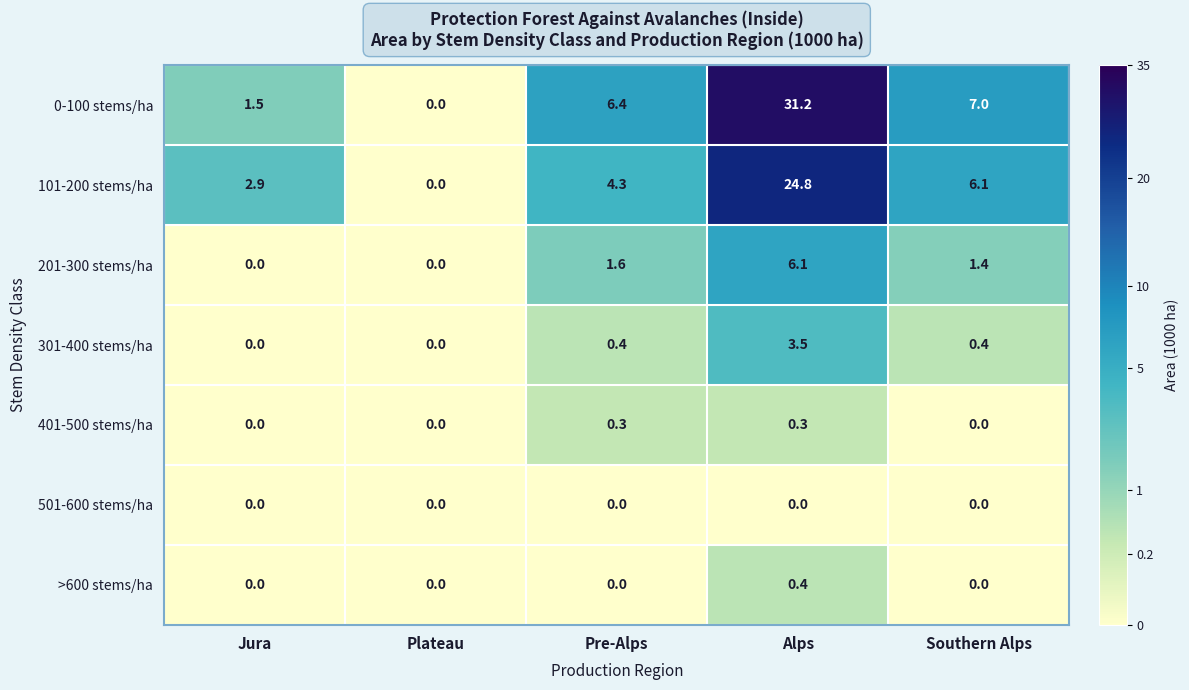

The value of 101-200 stems/ha at Pre-Alps is 6.5. True or false?

False